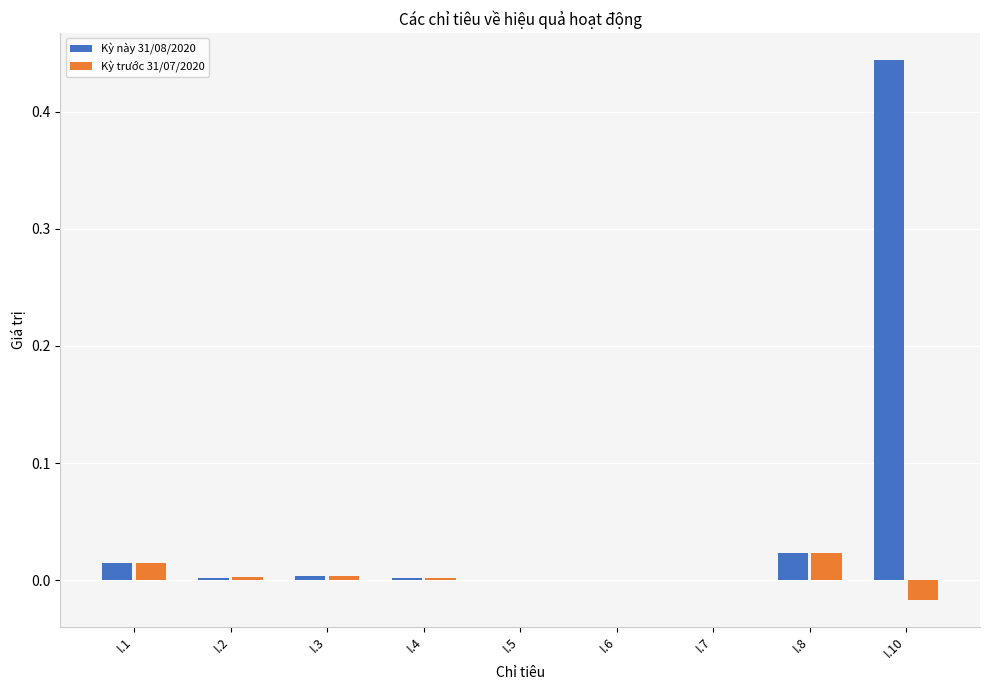

At which label does Kỳ này 31/08/2020 reach its peak?

I.10